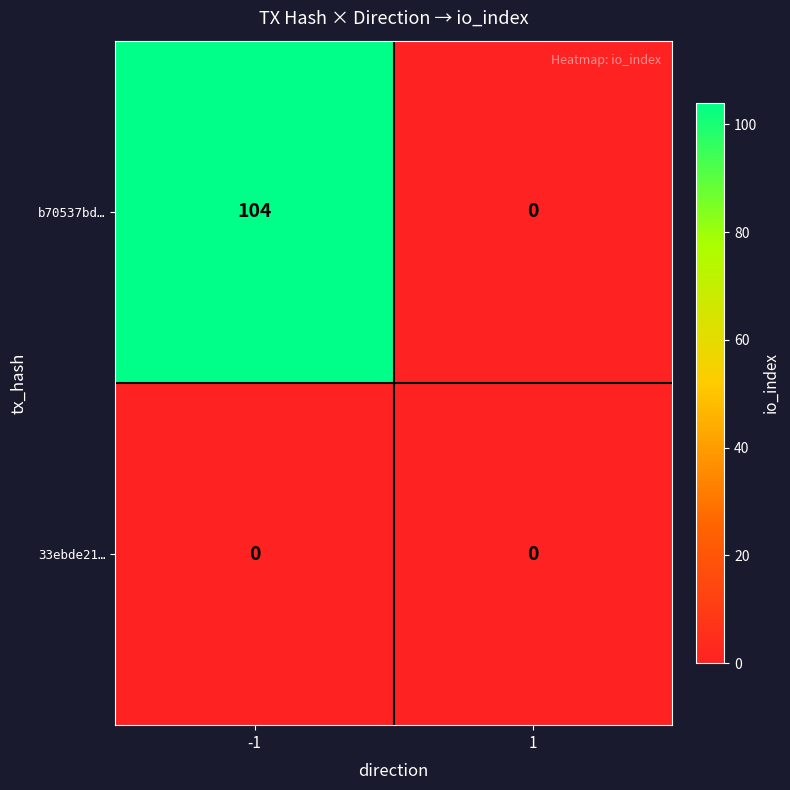

Reading left to right, transcribe all the data shown in this chart.

b70537bd…: -1=104	1=0
33ebde21…: -1=0	1=0